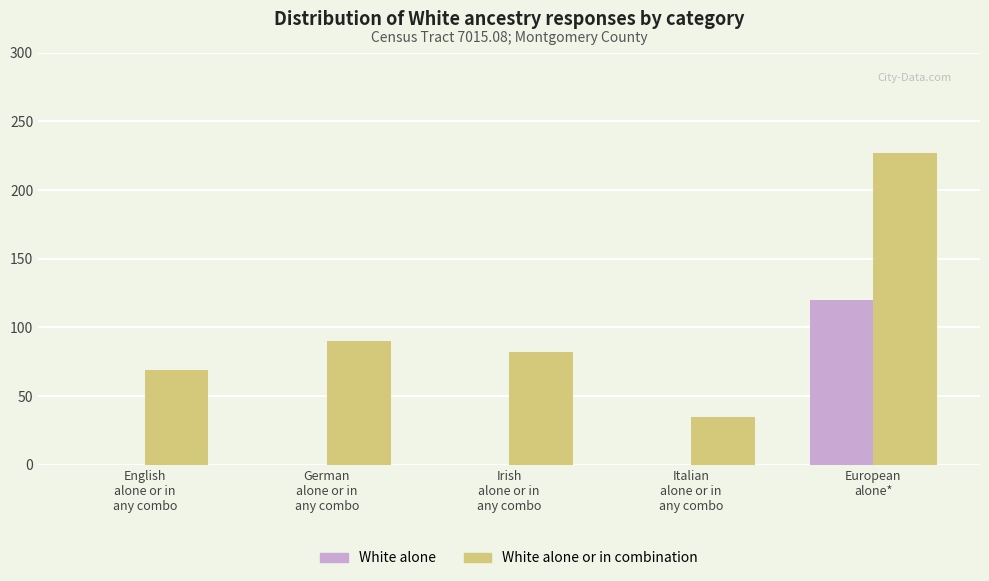

What is the highest value of the White alone or in combination series?

227